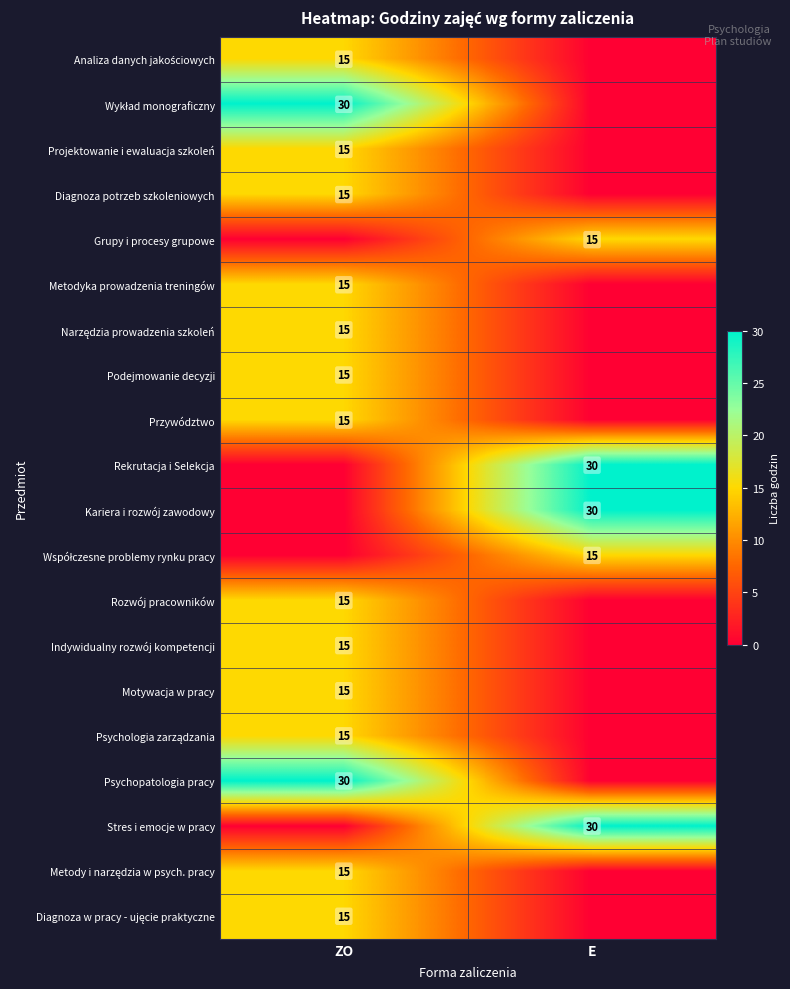

At which category does the chart reach its minimum across all series?

E